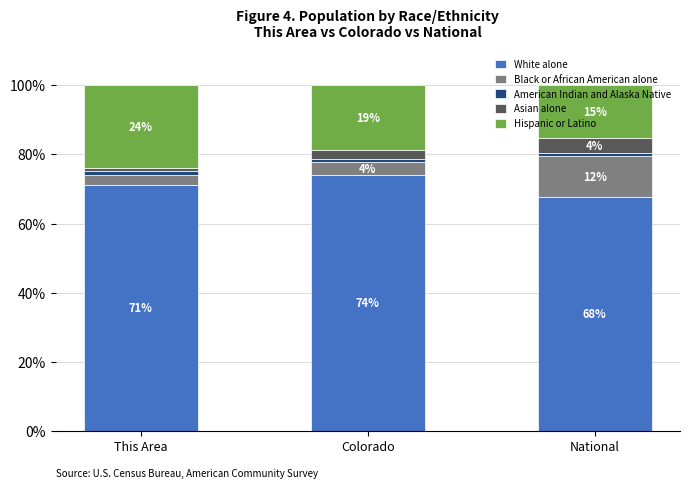

How many bars are there in total?

3